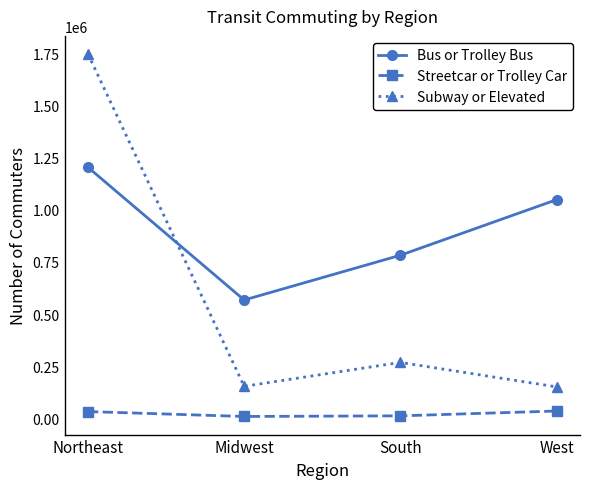

How many data points in Subway or Elevated are less than 268013?

2